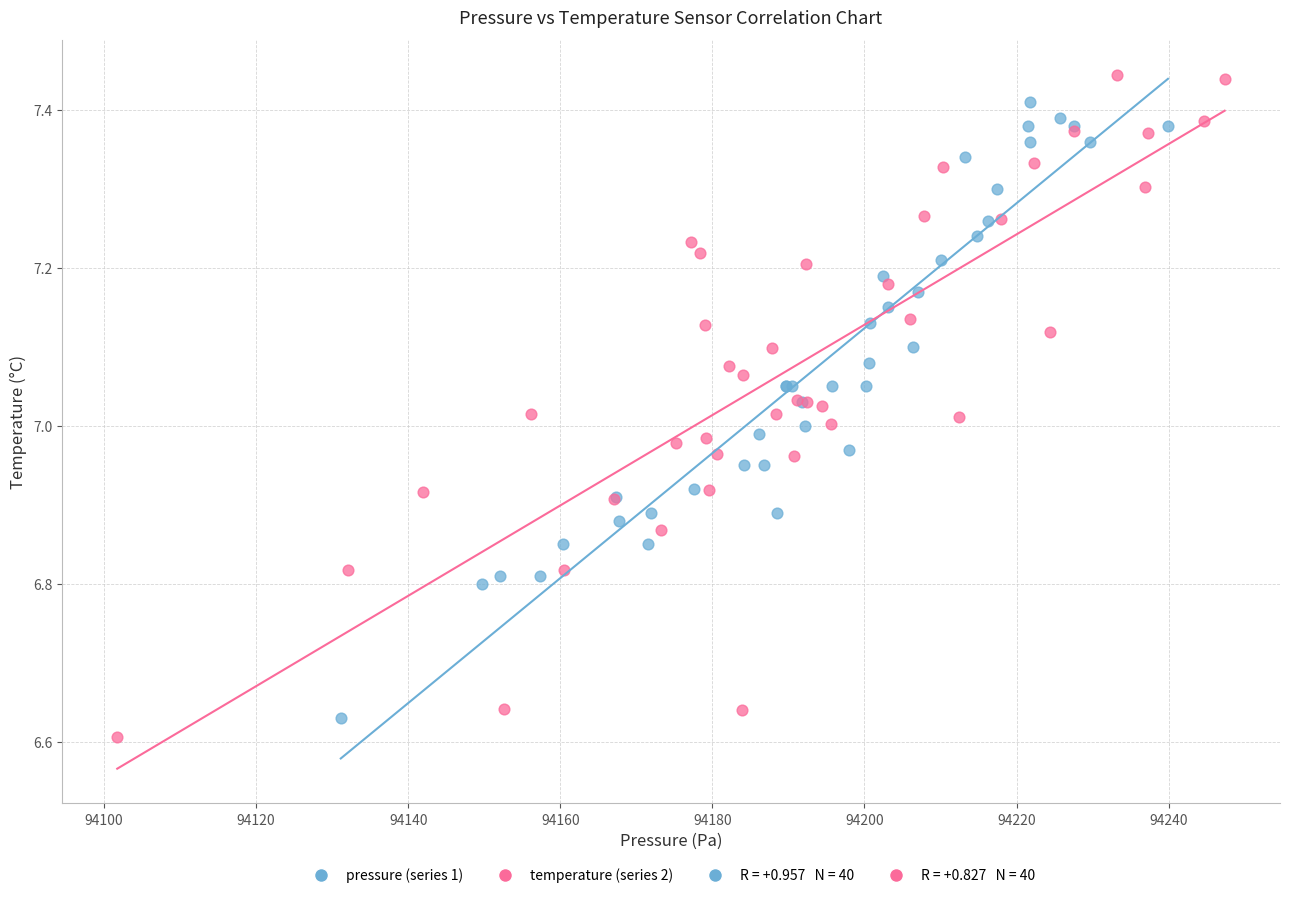

Which series has the largest Y range (max minus min)?

temperature (series 2)